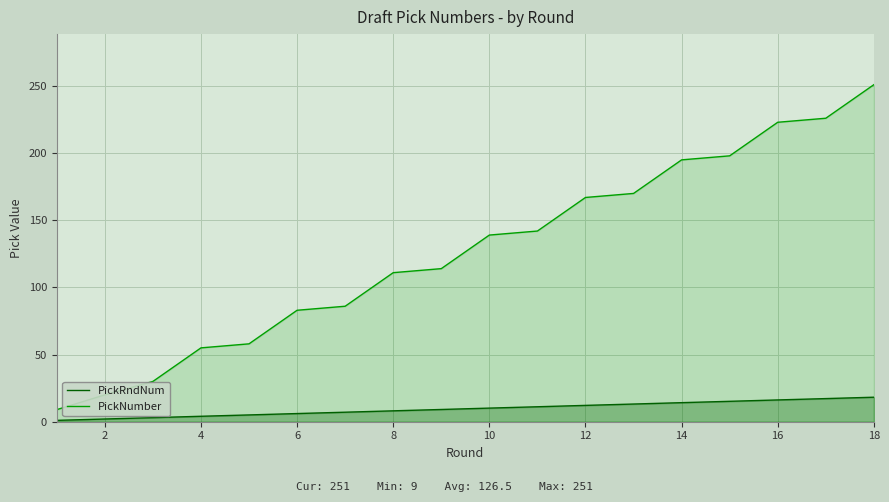

At which category does the chart reach its peak across all series?

18